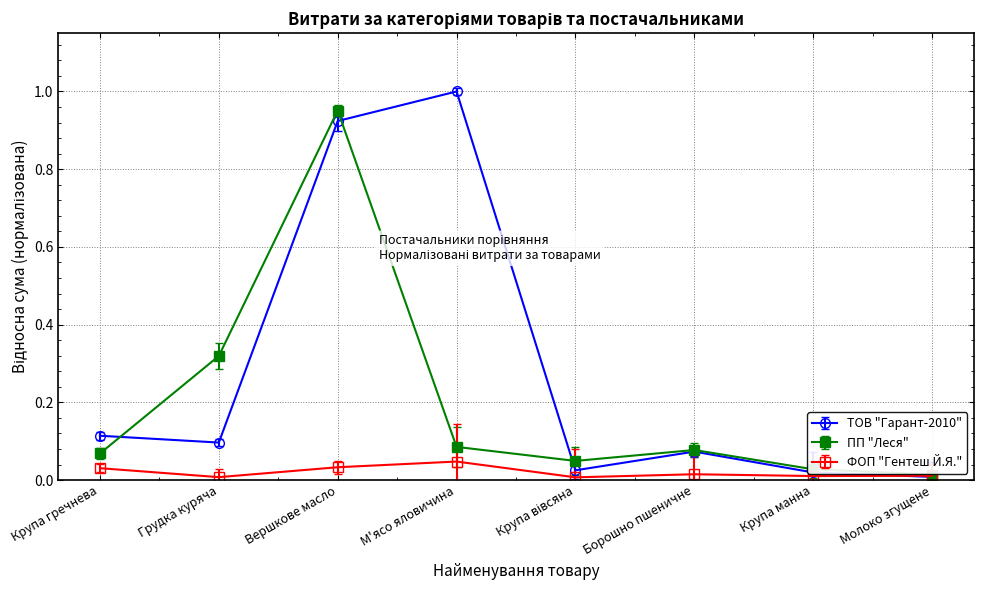

What are all the series names shown in the legend?

ТОВ "Гарант-2010", ПП "Леся", ФОП "Гентеш Й.Я."